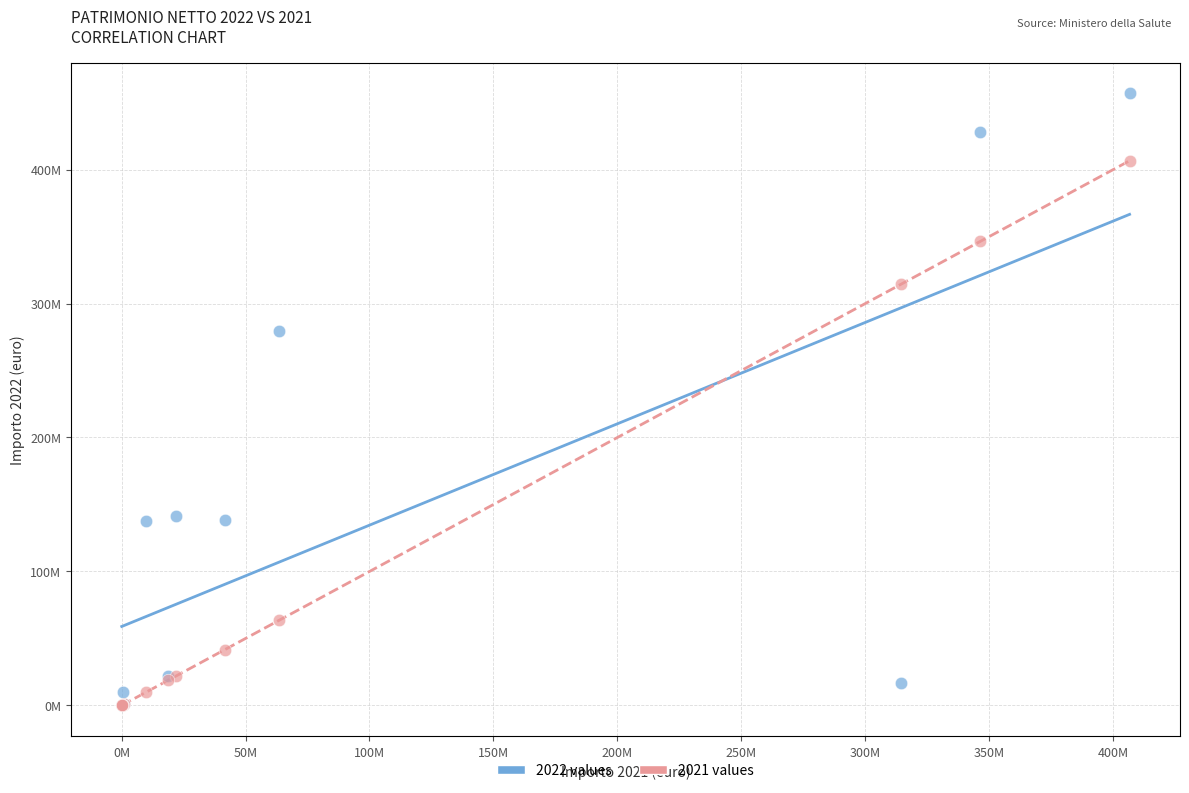

Which series reaches the maximum Y coordinate?

2022 values